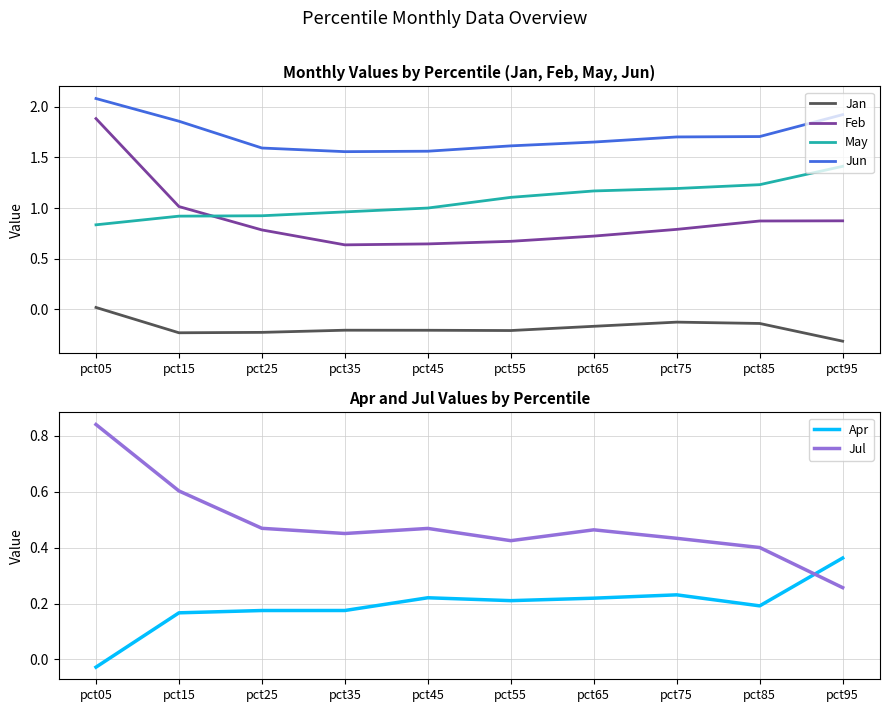

At which category does Jun reach its first local valley?

pct35